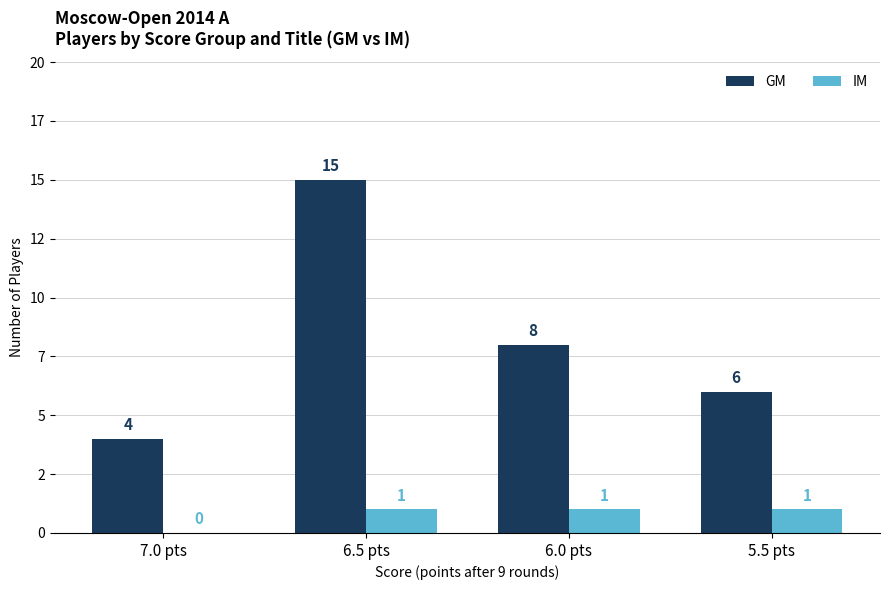

Does the chart contain stacked bars?

No